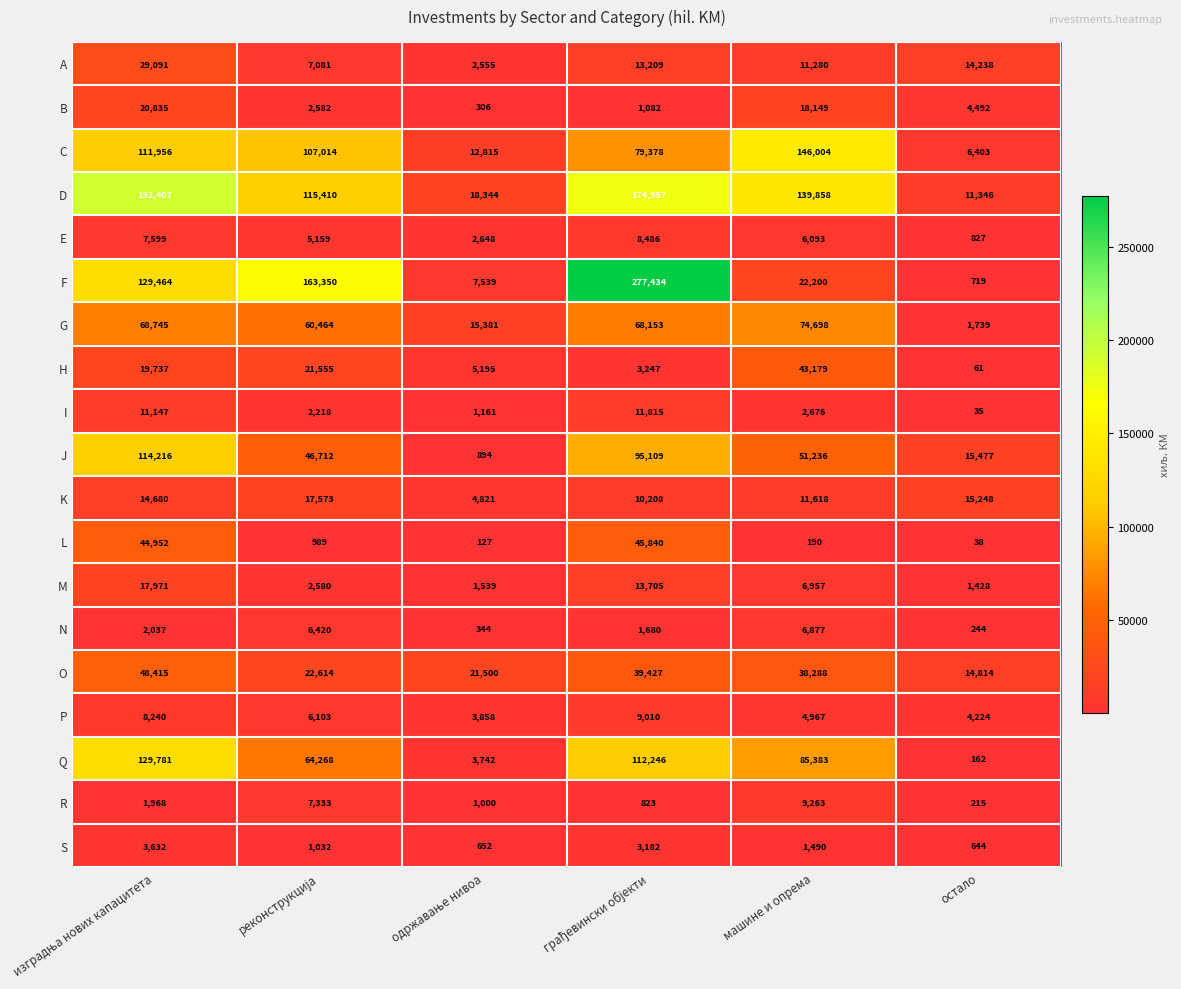

What is the greatest value displayed?

277434